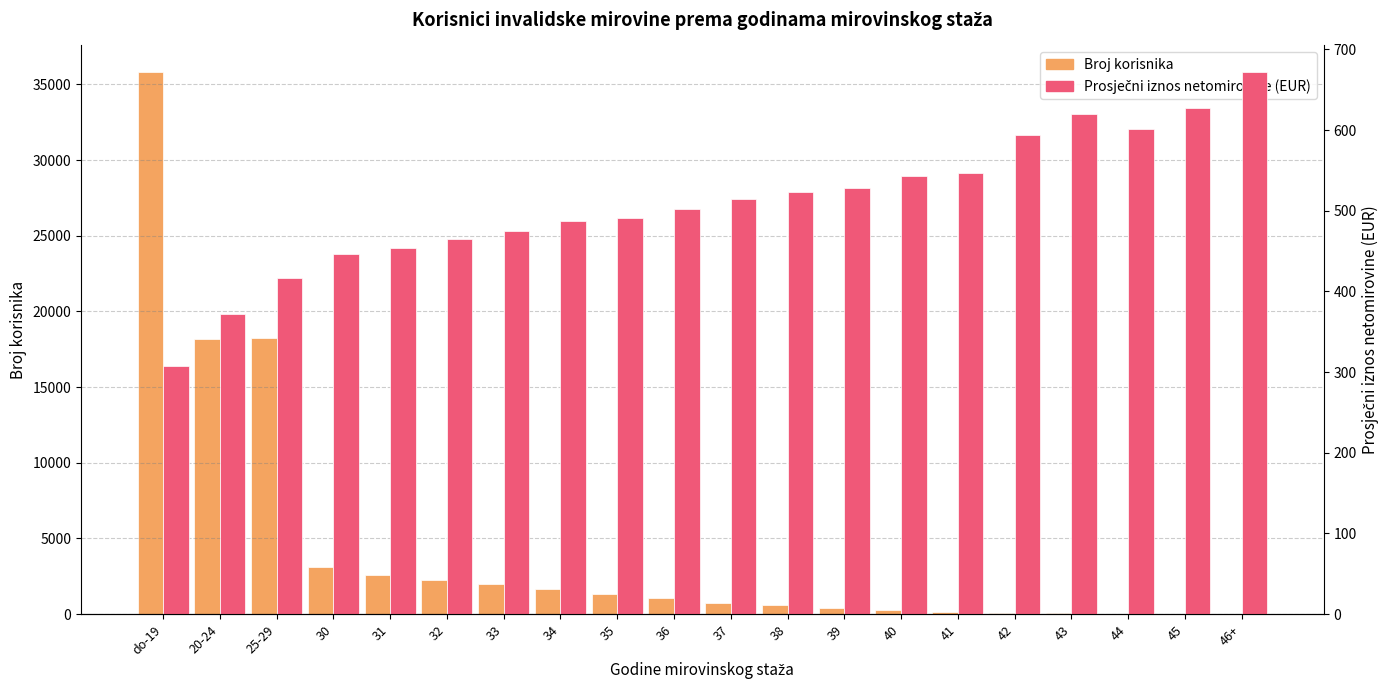

At 30, list the series in order from largest to smallest.

Broj korisnika, Prosječni iznos netomirovine (EUR)